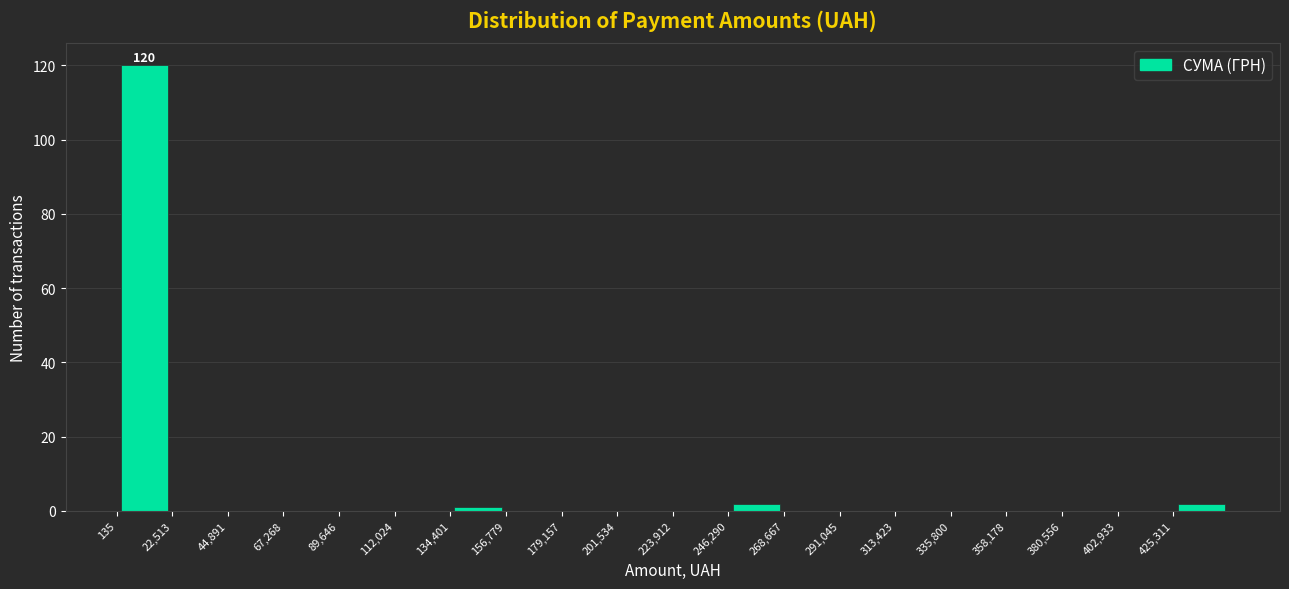

Over which range of the x-axis is the bar tallest?

0 to 25000